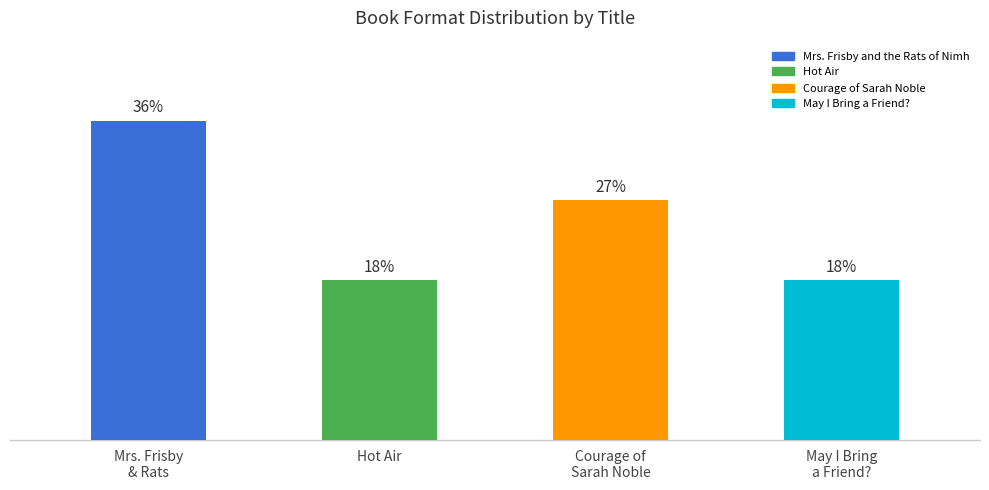

At which category does the chart reach its peak across all series?

Mrs. Frisby & Rats